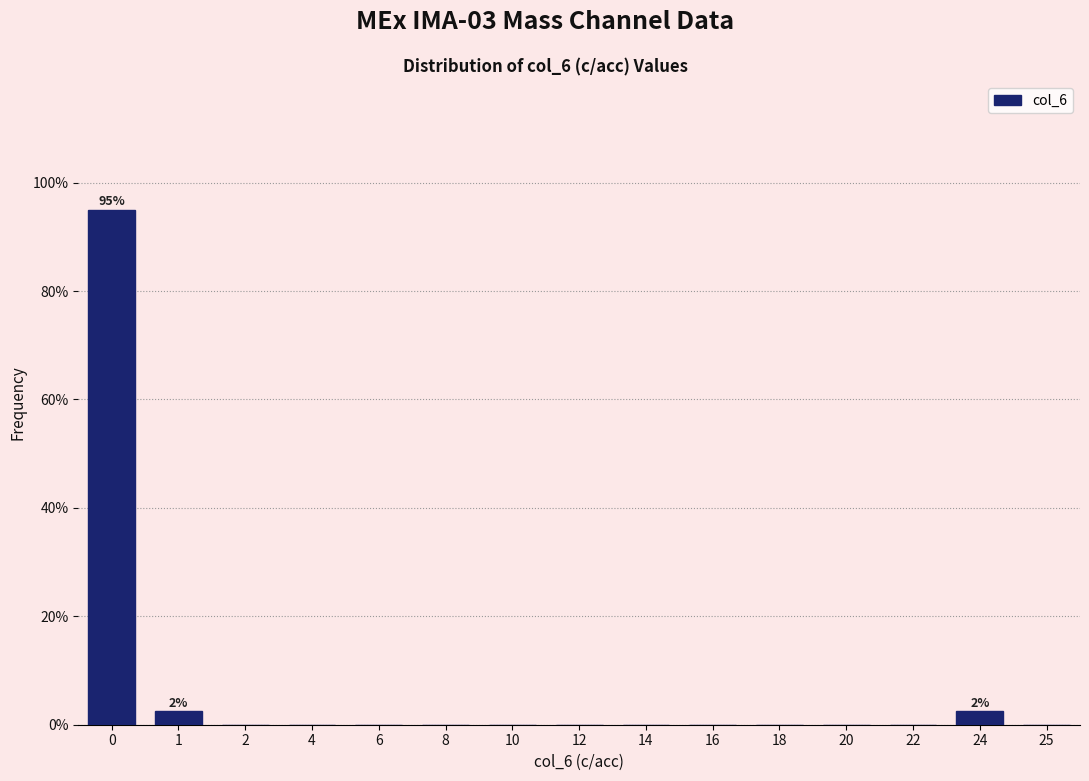

Reading left to right, transcribe all the data shown in this chart.

0=95.0	1=2.5	2=0.0	4=0.0	6=0.0	8=0.0	10=0.0	12=0.0	14=0.0	16=0.0	18=0.0	20=0.0	22=0.0	24=2.5	25=0.0